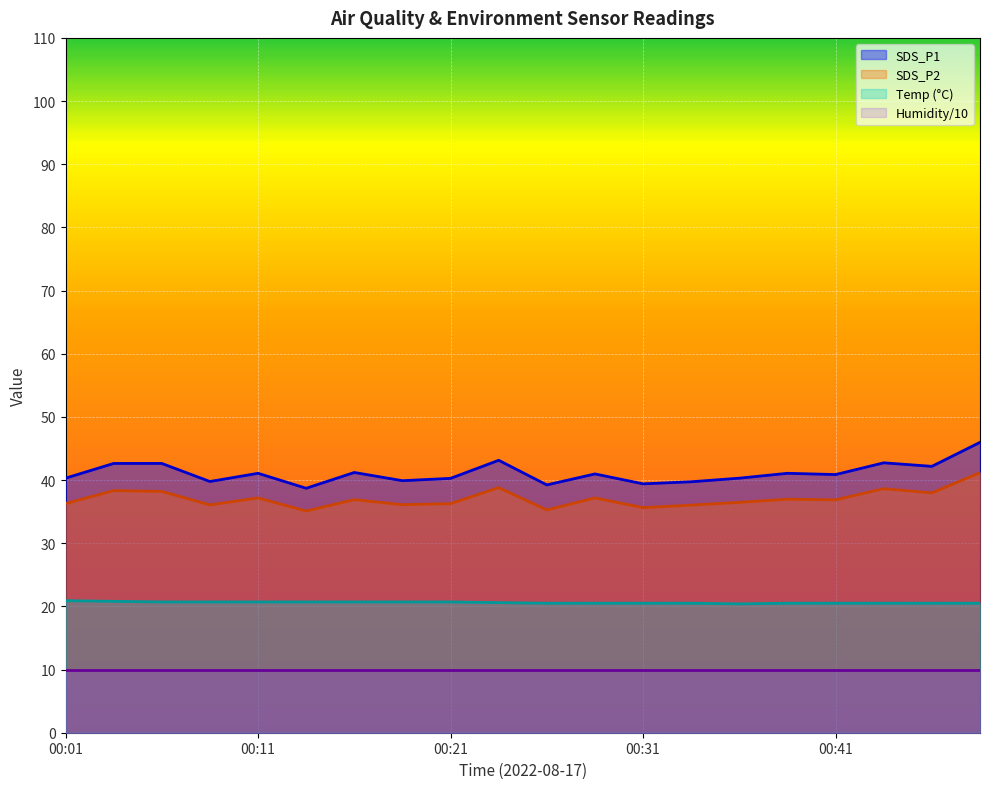

What is the difference between the maximum and second lowest values in the Temp series?

0.4